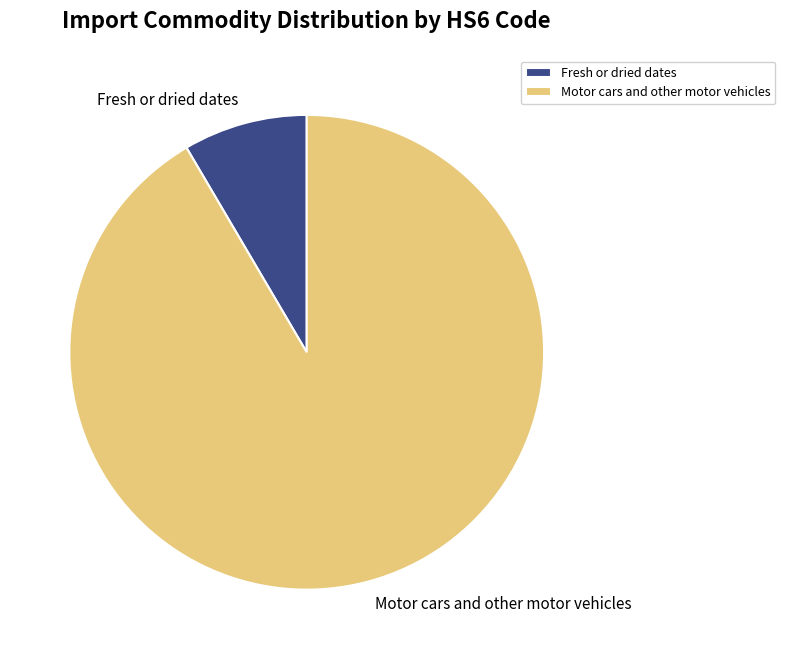

Does Fresh or dried dates represent more than half of the total?

No